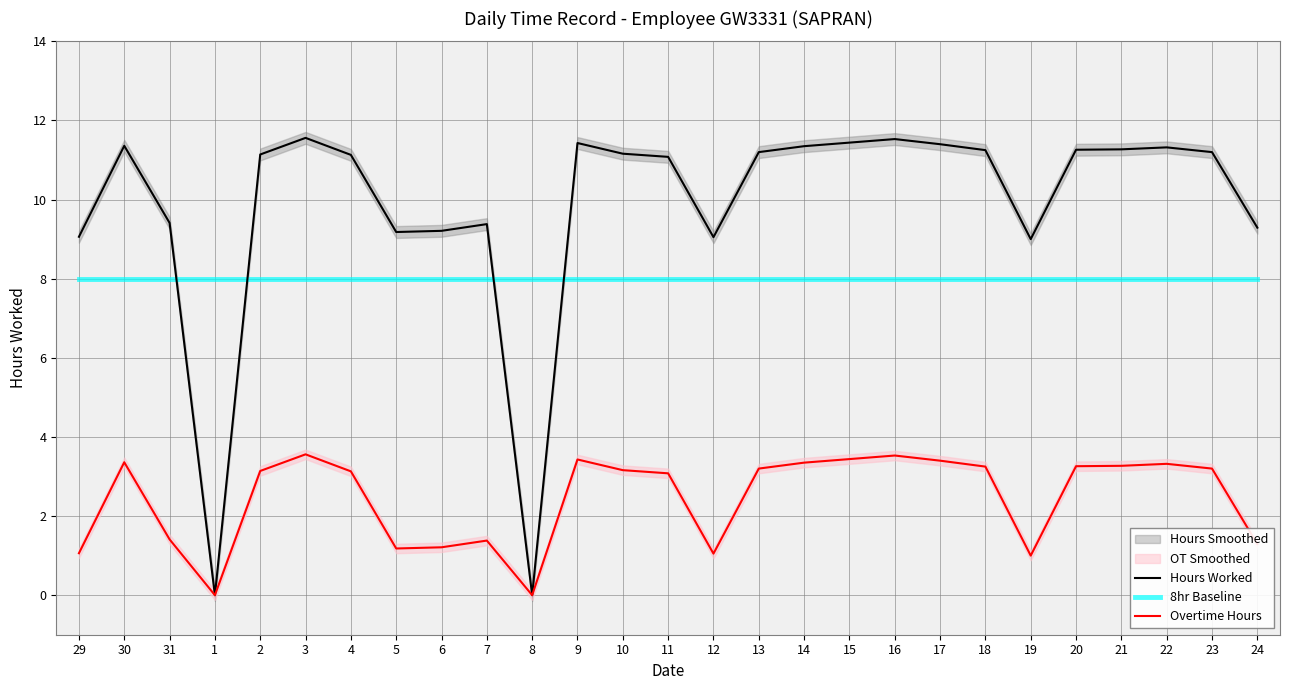

How many interior local valleys does the Overtime Hours series have?

5